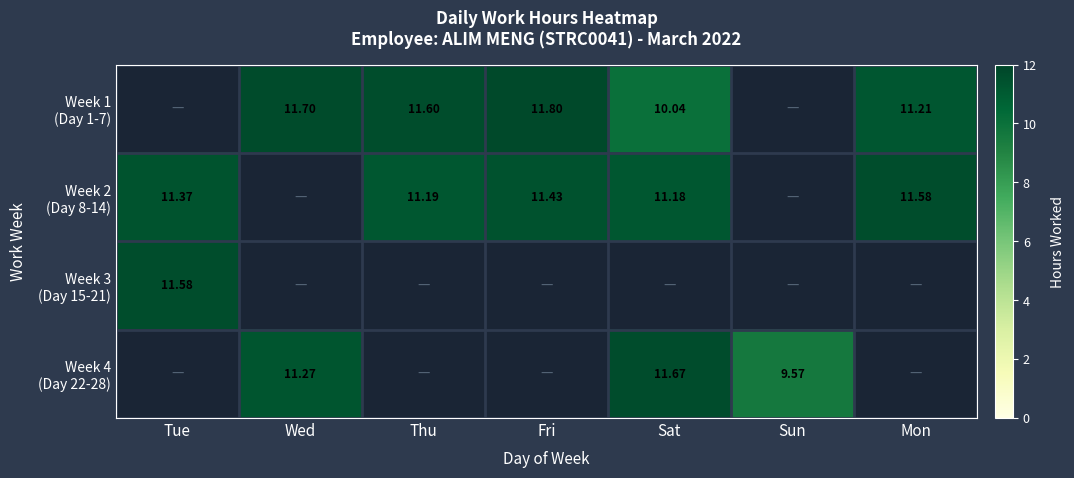

Count the number of data series in this chart.

4